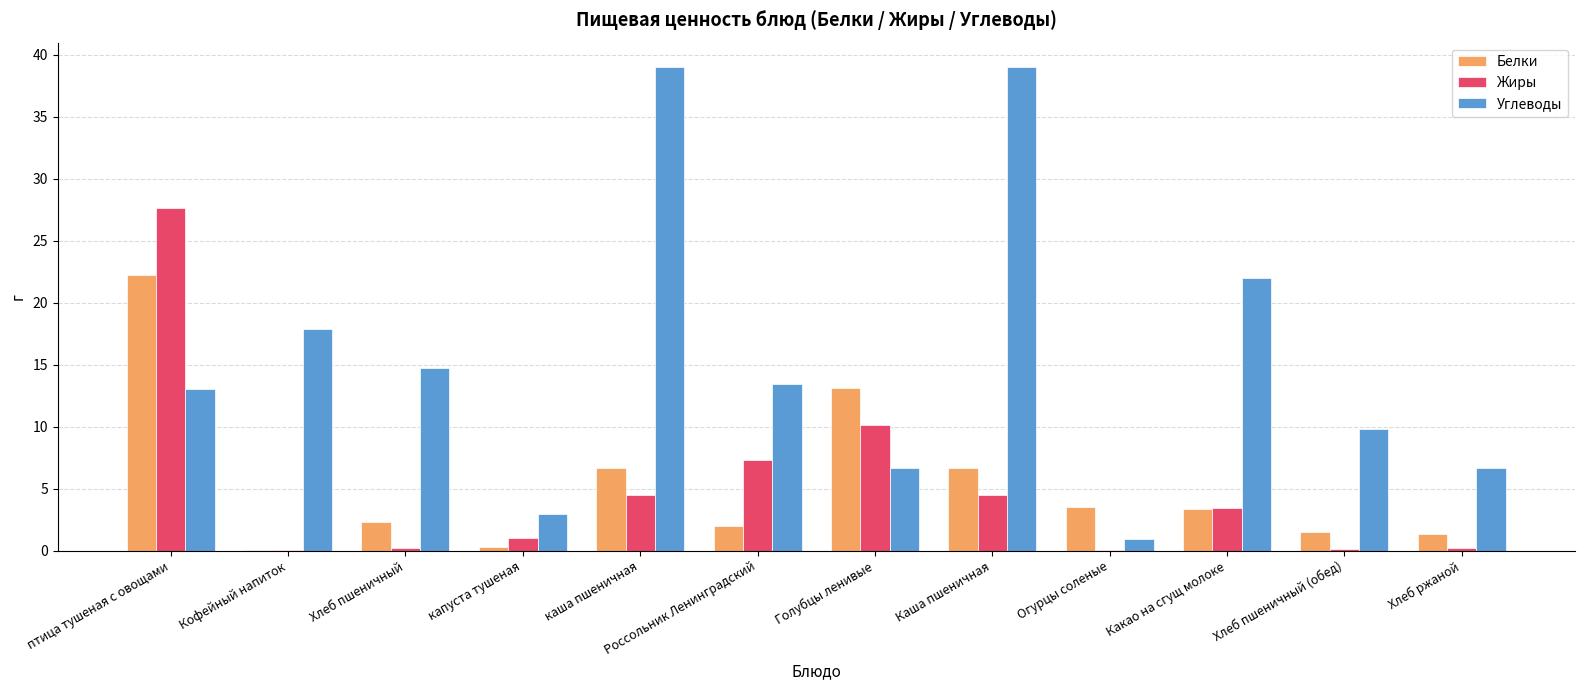

Which series changed the most between Какао на сгущ молоке and Хлеб ржаной?

Углеводы